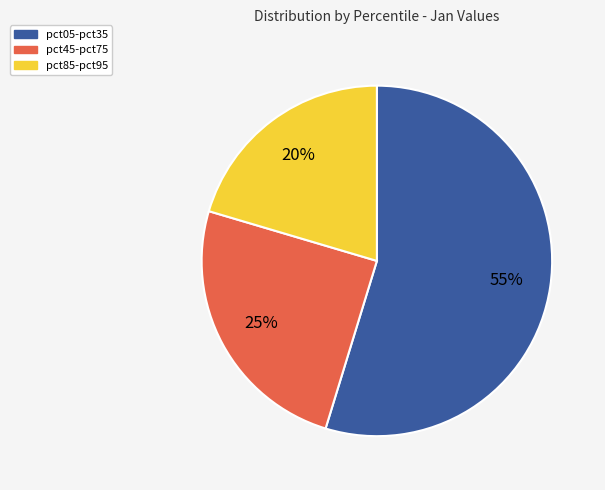

Which has a higher value, pct05-pct35 or pct85-pct95?

pct05-pct35